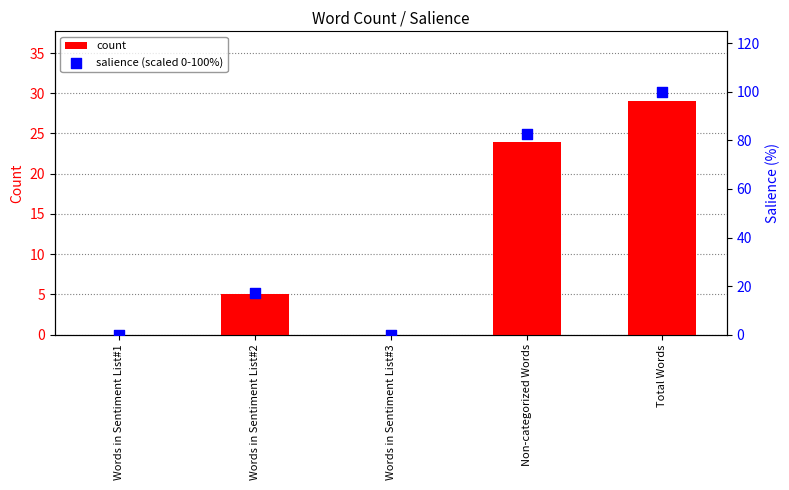

What are all the series names shown in the legend?

count, salience (scaled 0-100%)